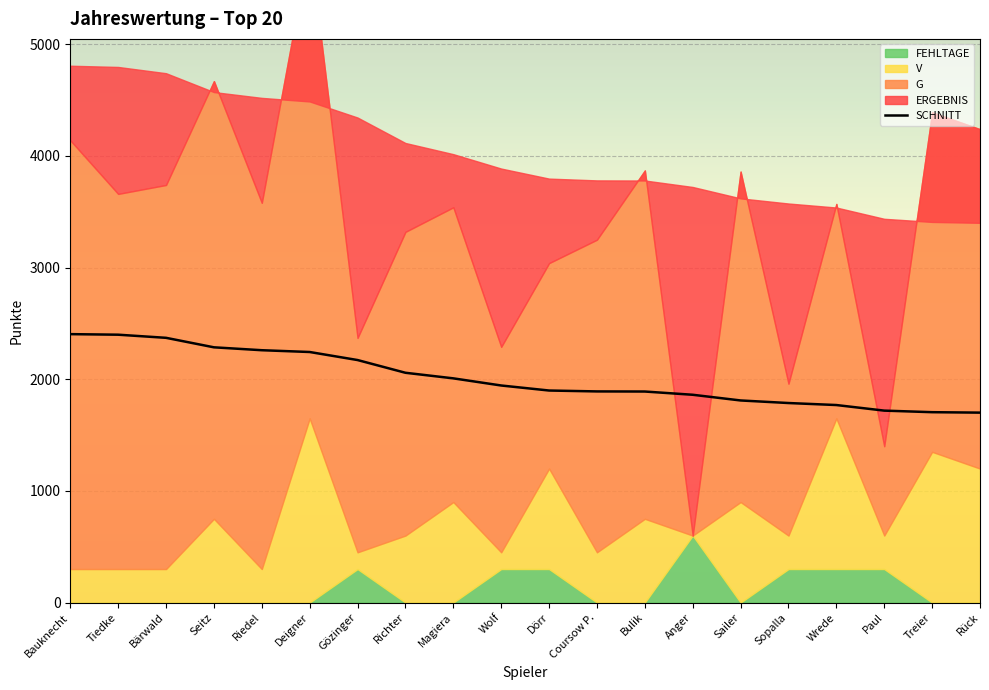

How many values are below 1944?

10